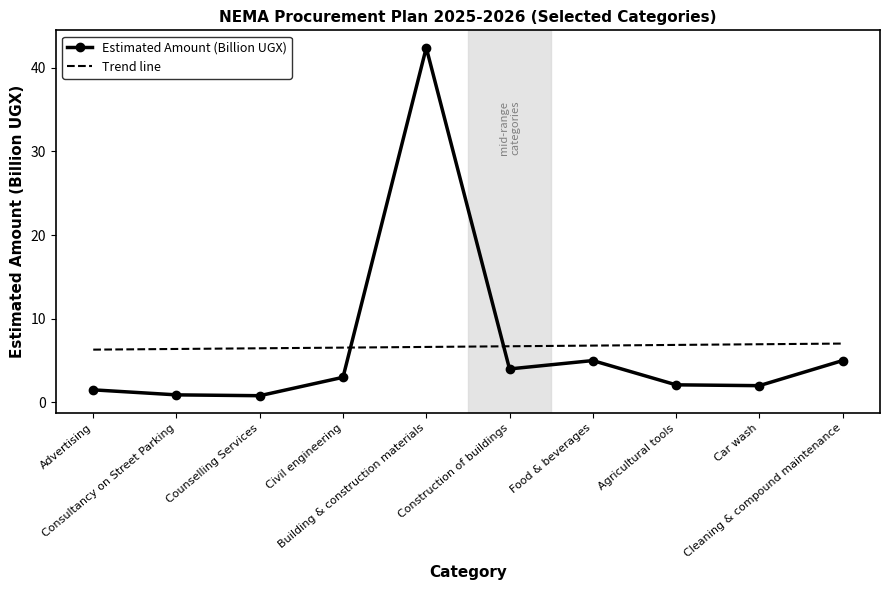

True or false: Estimated Amount (Billion UGX) has a value of 8.5 at Food & beverages.

False